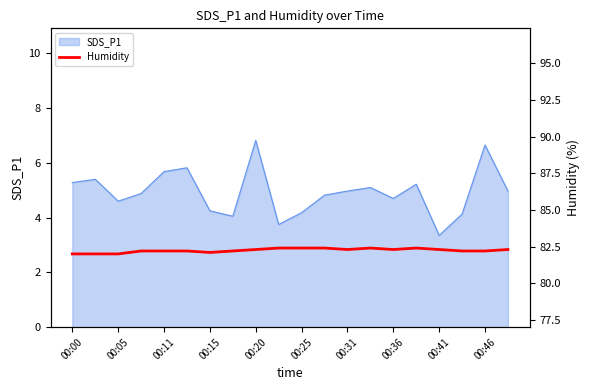

What is the minimum value for SDS_P1?

3.4